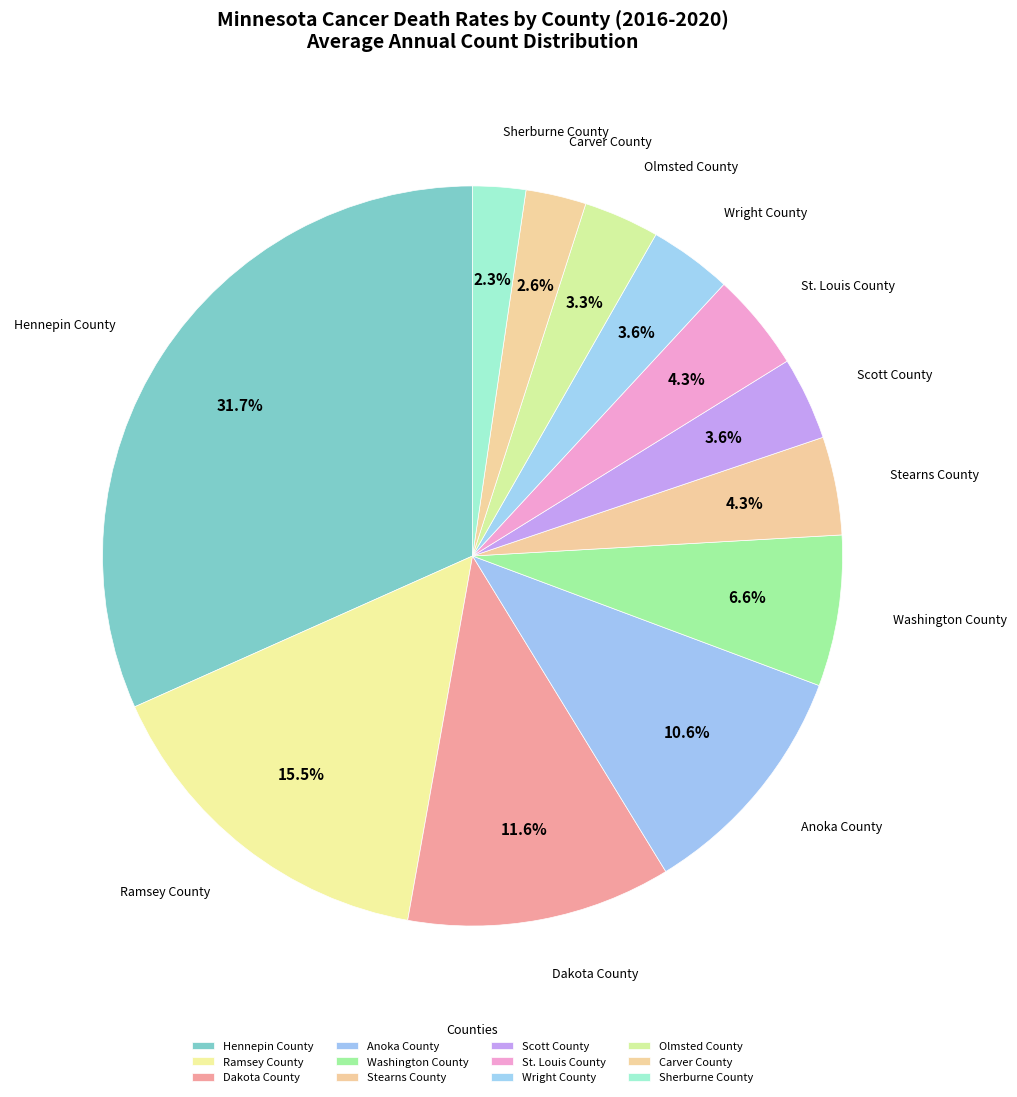

How many slices are in this pie chart?

12